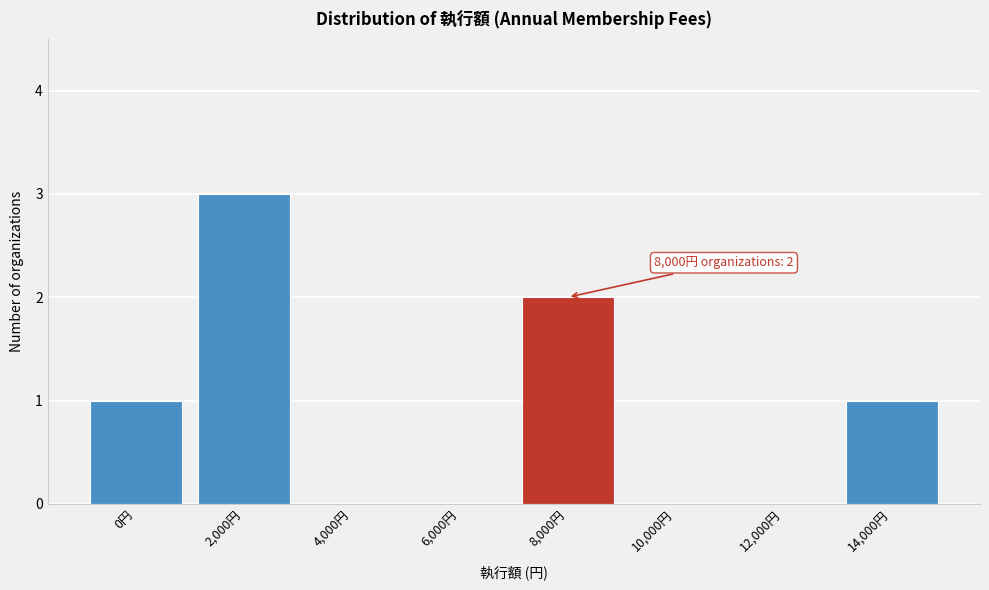

Reading left to right, list all the values displayed in this chart.

0円=1	2,000円=3	4,000円=0	6,000円=0	8,000円=2	10,000円=0	12,000円=0	14,000円=1